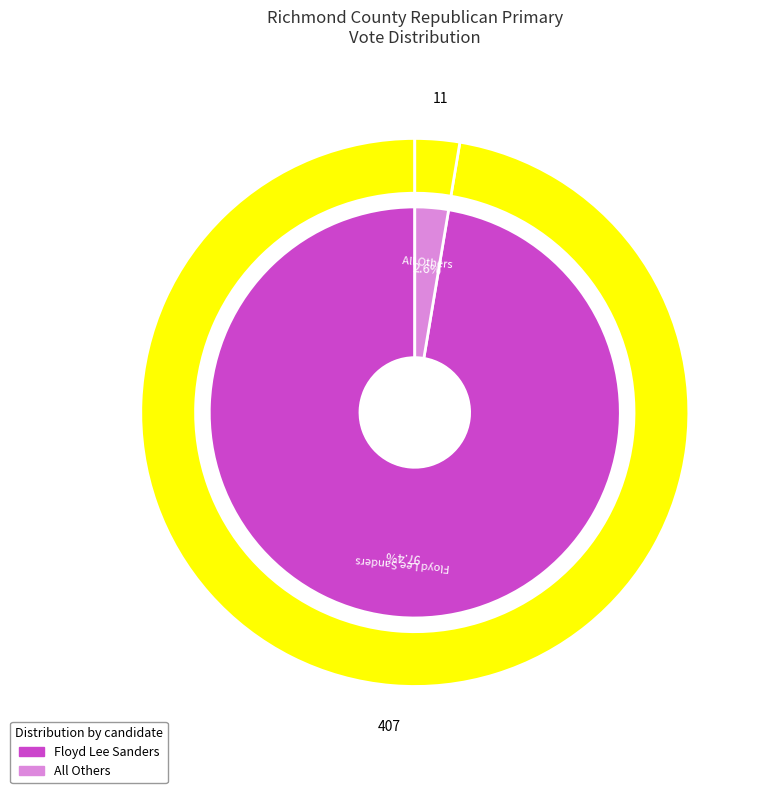

Do Floyd Lee Sanders and All Others together represent more than half of the pie?

Yes